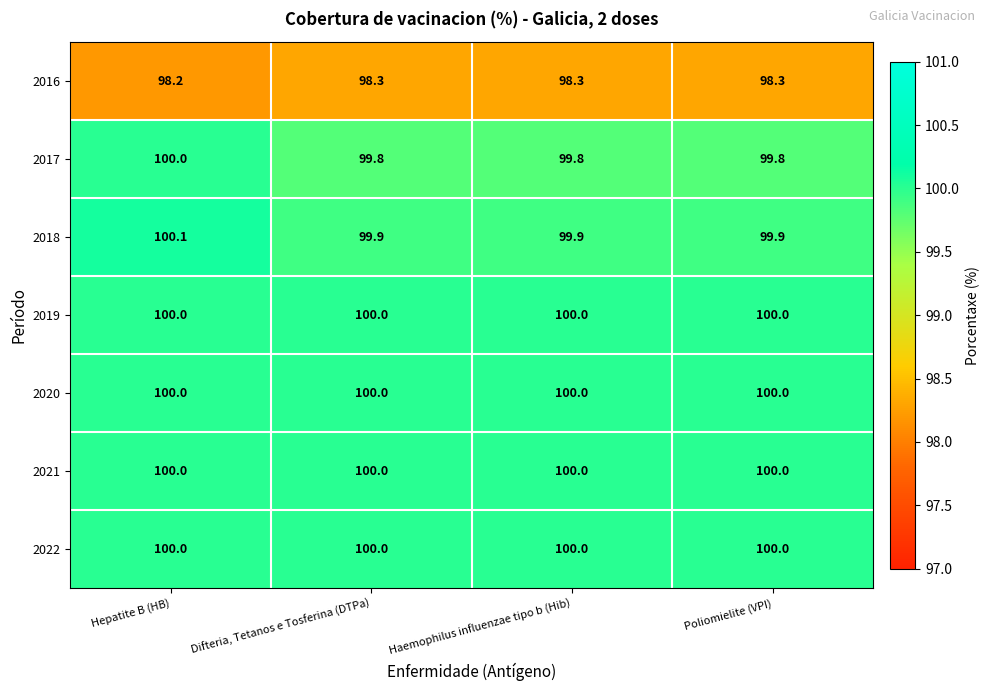

The 2022 series shows 100.0 at Poliomielite (VPI). True or false?

True